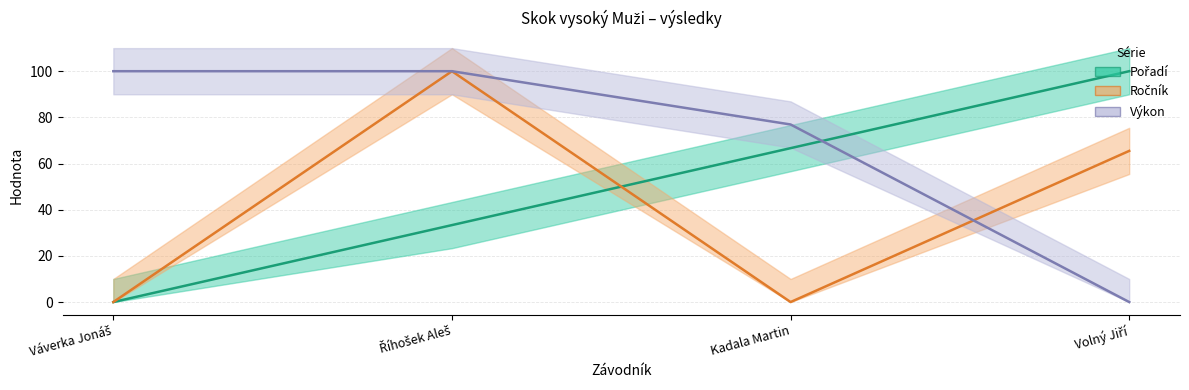

The value of Výkon at Volný Jiří is 62.2. True or false?

False